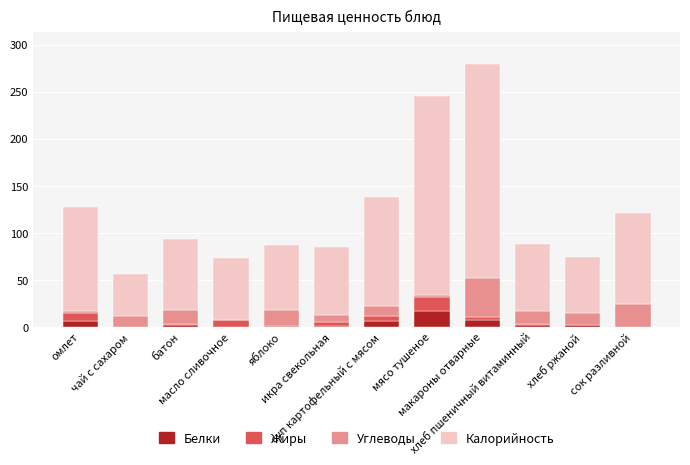

Is it true that Белки equals 0.1 at масло сливочное?

True